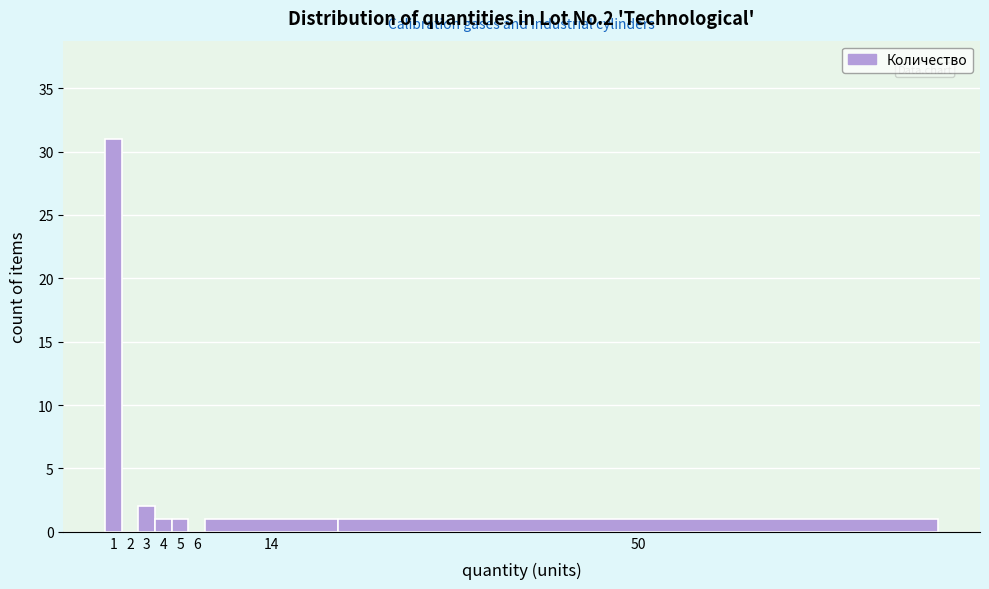

Reading left to right, what are all the values shown in this chart?

1=31	2=0	3=2	4=1	5=1	6=0	14=1	50=1